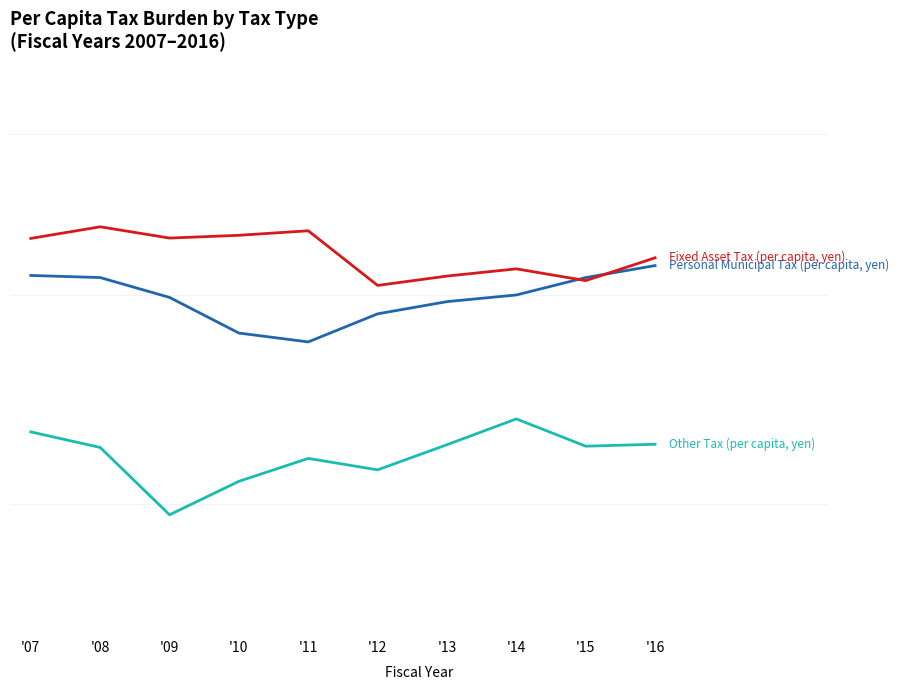

List the series in order of their peak value, lowest first.

Other Tax (per capita, yen), Personal Municipal Tax (per capita, yen), Fixed Asset Tax (per capita, yen)